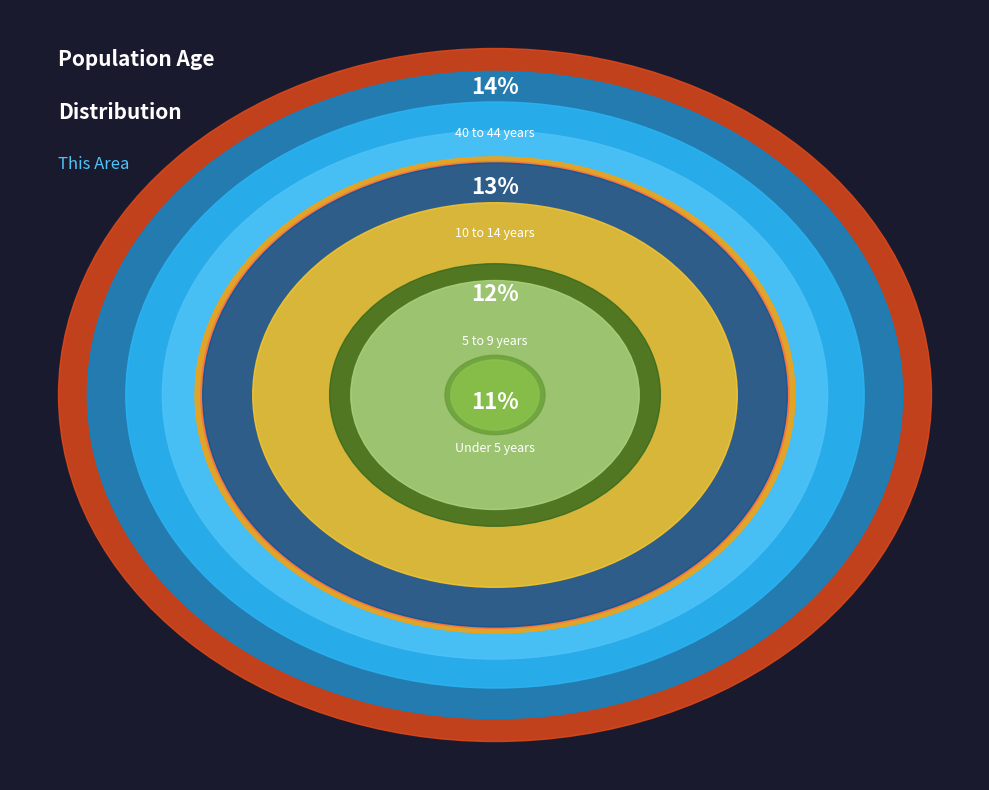

Combined, do 10 to 14 years and 5 to 9 years account for over 50%?

No